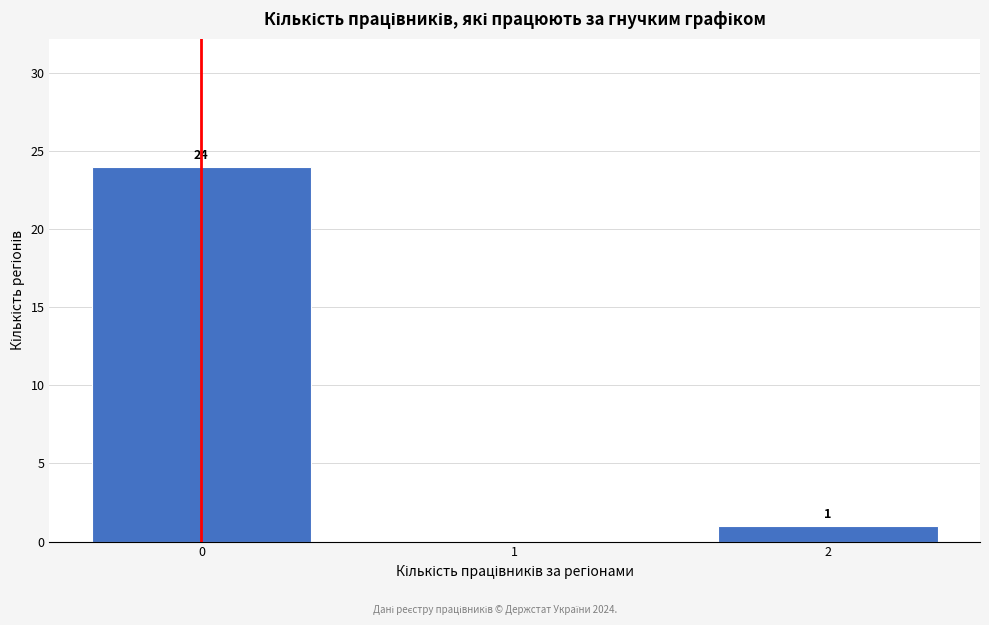

Reading left to right, what are all the values shown in this chart?

0=24	1=0	2=1